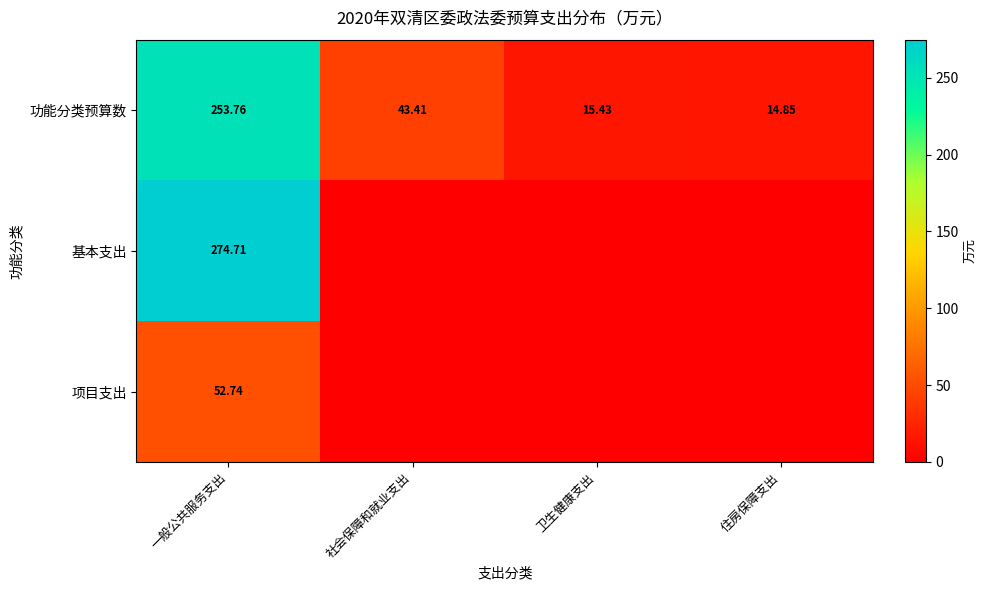

How many categories are shown in the chart?

4